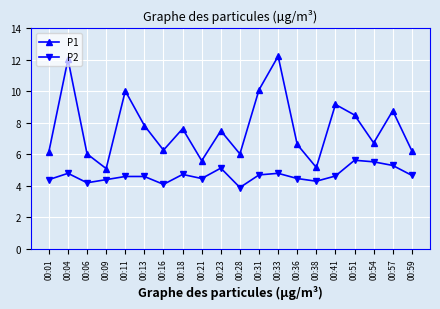

What is the greatest value displayed?

12.2